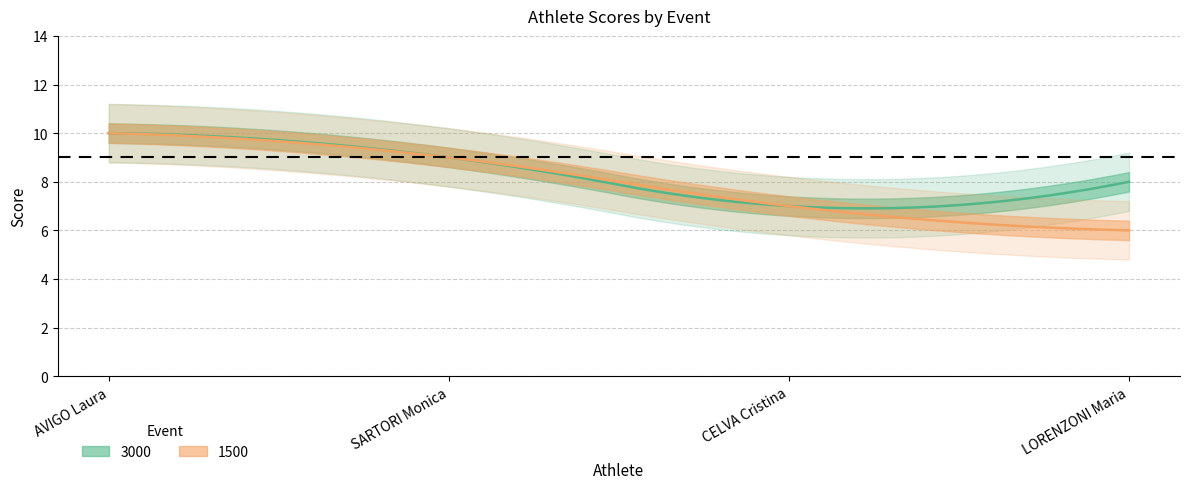

Reading left to right, what are all the values shown in this chart?

3000: AVIGO Laura=10	SARTORI Monica=9	CELVA Cristina=7	LORENZONI Maria=8
1500: AVIGO Laura=10	SARTORI Monica=9	CELVA Cristina=7	LORENZONI Maria=6